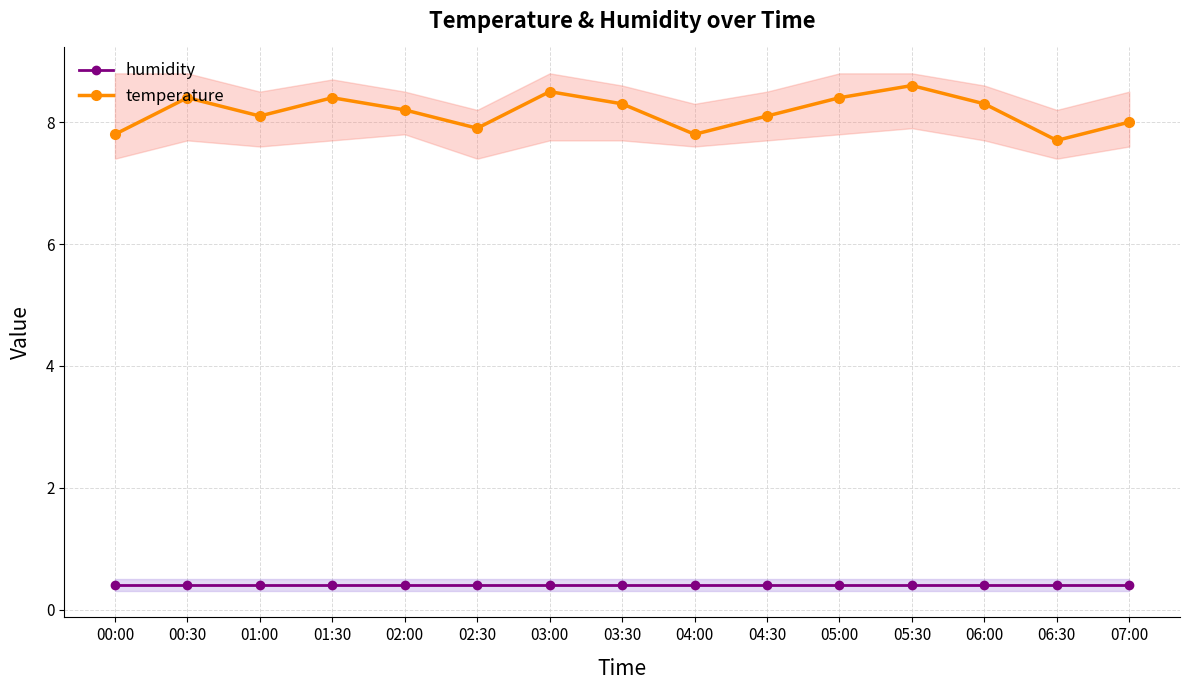

Rank the categories by humidity value from highest to lowest.

00:00, 00:30, 01:00, 01:30, 02:00, 02:30, 03:00, 03:30, 04:00, 04:30, 05:00, 05:30, 06:00, 06:30, 07:00